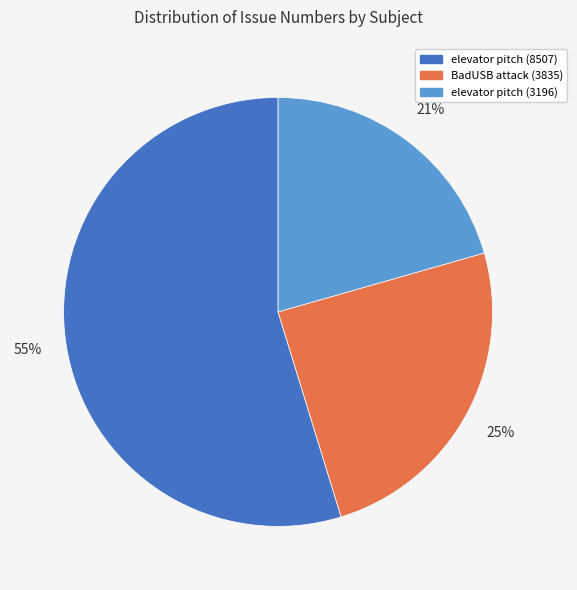

Which category accounts for the majority?

elevator pitch (8507)